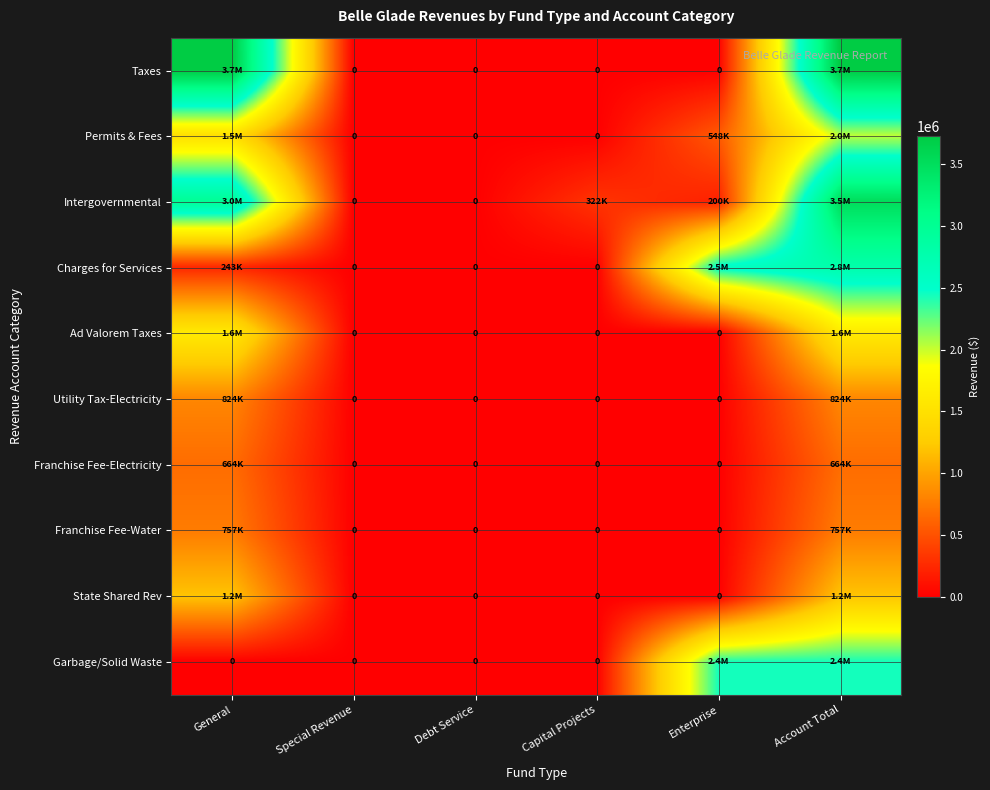

Rank the series by their maximum value, from highest to lowest.

Taxes, Intergovernmental, Charges for Services, Garbage/Solid Waste, Permits & Fees, Ad Valorem Taxes, State Shared Rev, Utility Tax-Electricity, Franchise Fee-Water, Franchise Fee-Electricity